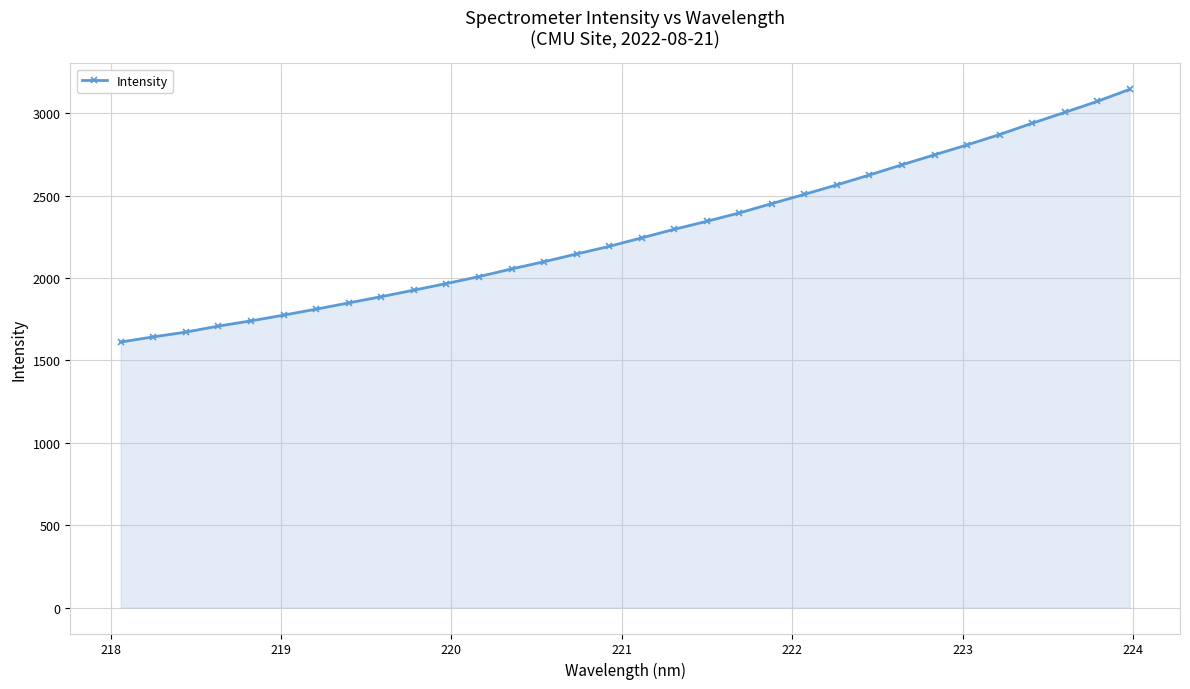

What is the smallest value displayed?

1612.1